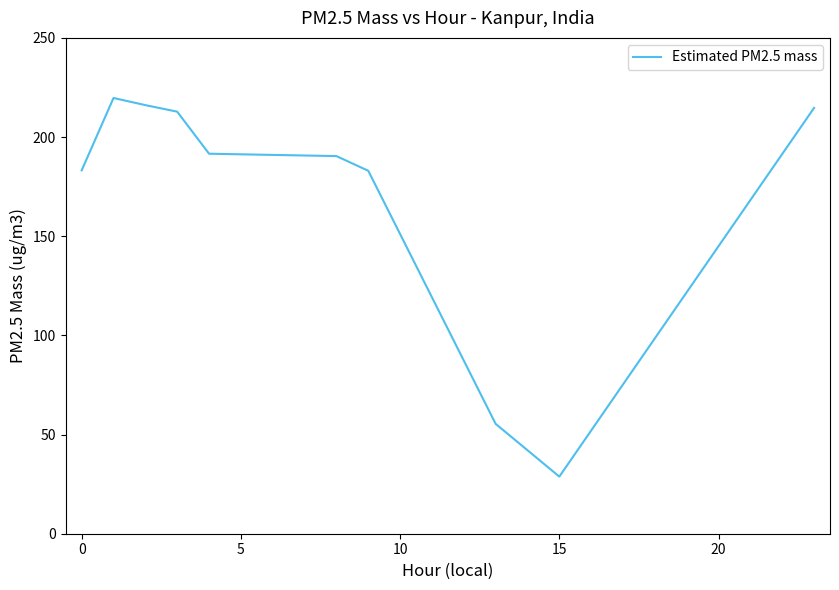

What is the minimum value shown in the chart?

28.8